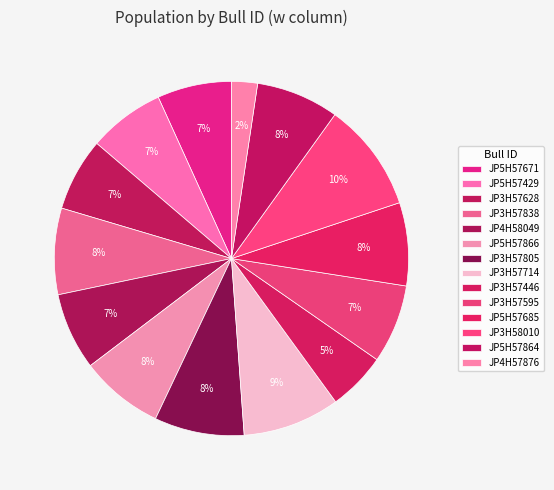

How many slices are in this pie chart?

14